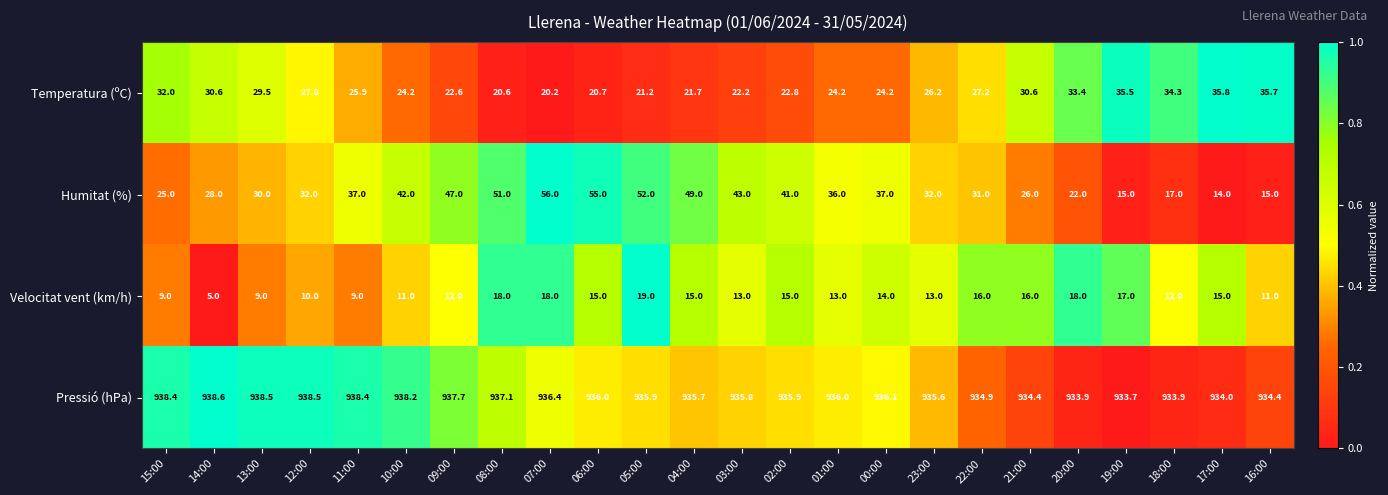

What is the sum of the Pressió (hPa) values at 16:00 and 10:00?

1872.6